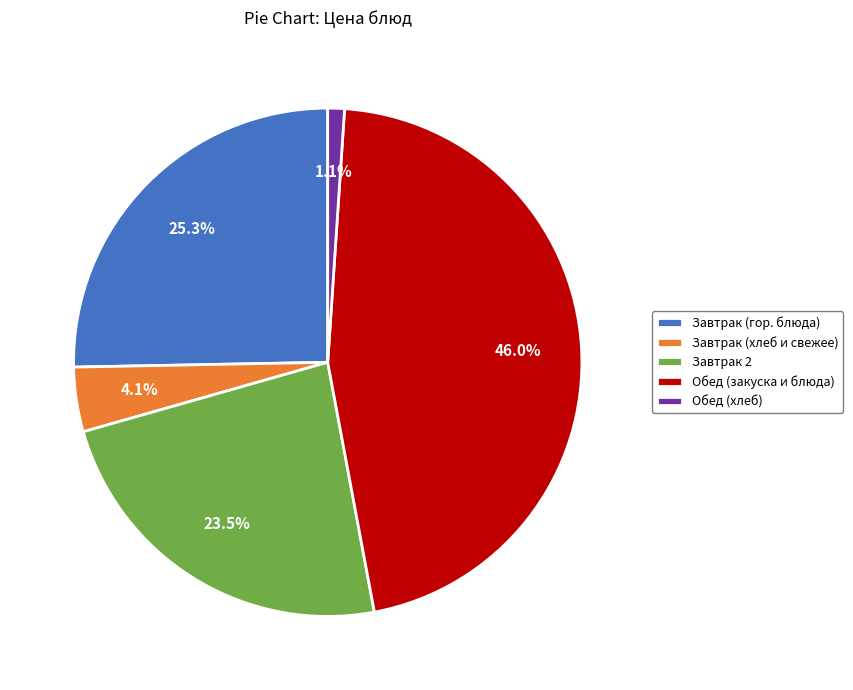

Which has a higher value, Завтрак 2 or Завтрак (гор. блюда)?

Завтрак (гор. блюда)